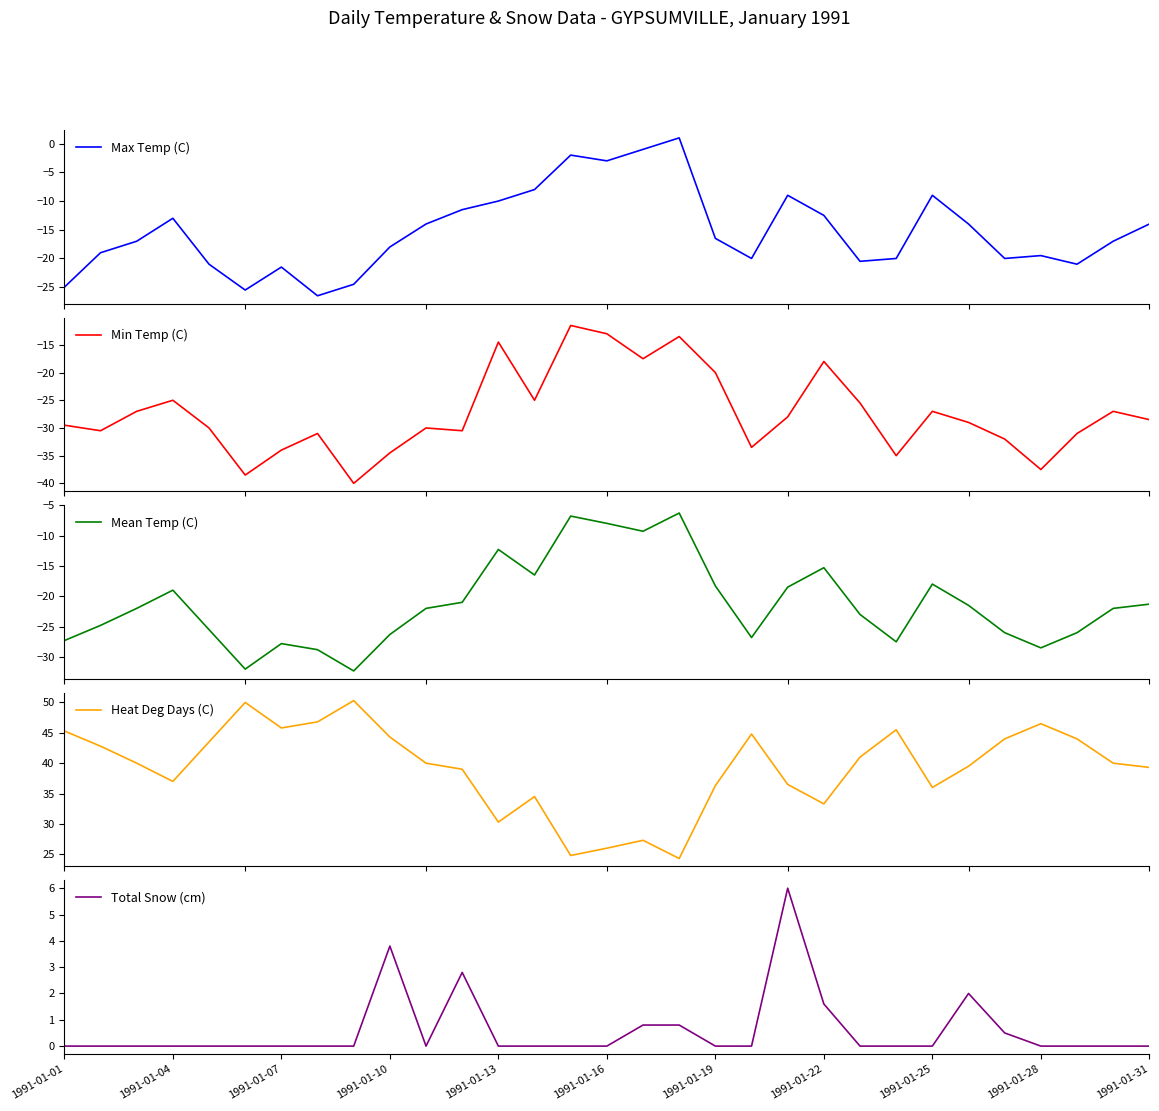

What is the maximum value for Heat Deg Days (C)?

50.3